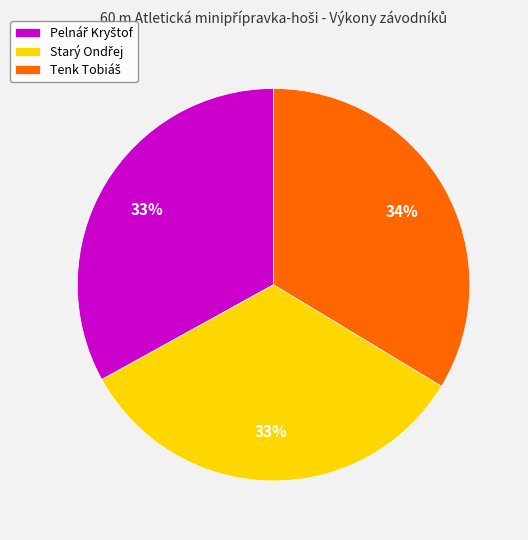

To the nearest percent, what is the average slice percentage?

33%